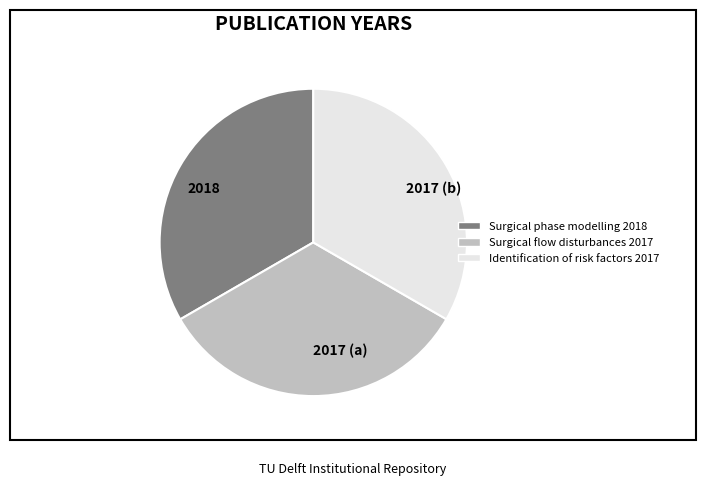

Is there any slice that represents more than half of the pie?

No